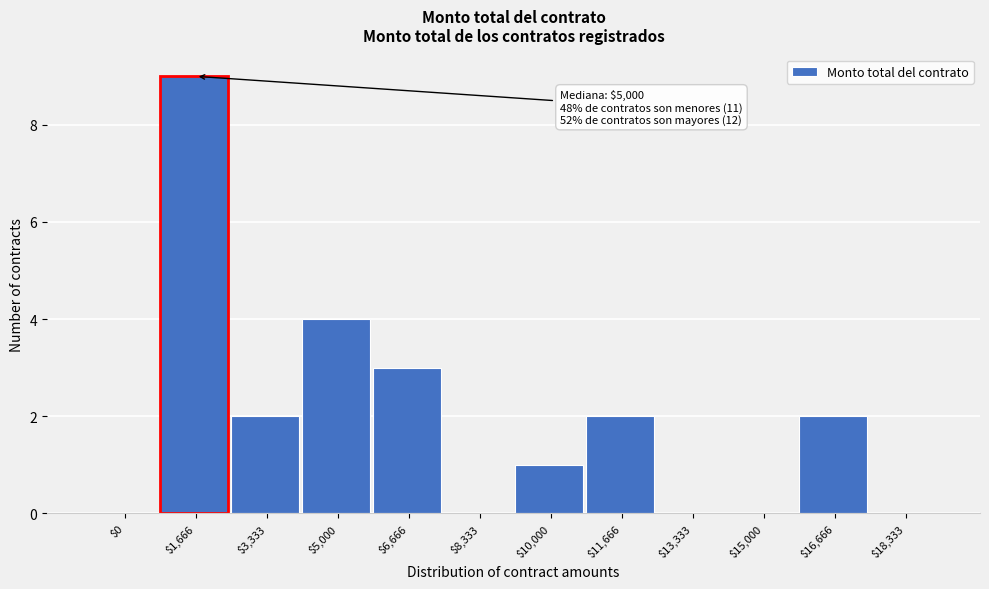

Which label corresponds to the largest value in the chart?

$1,666